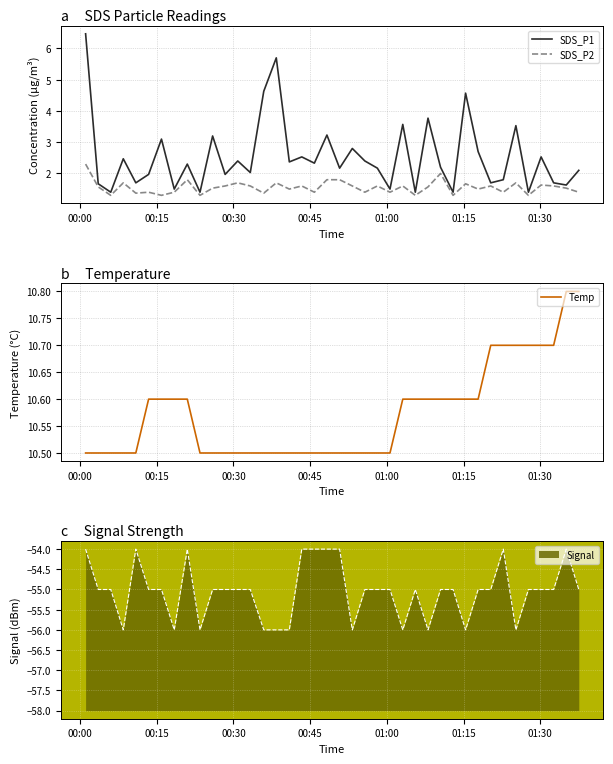

What is the minimum value shown in the chart?

1.3